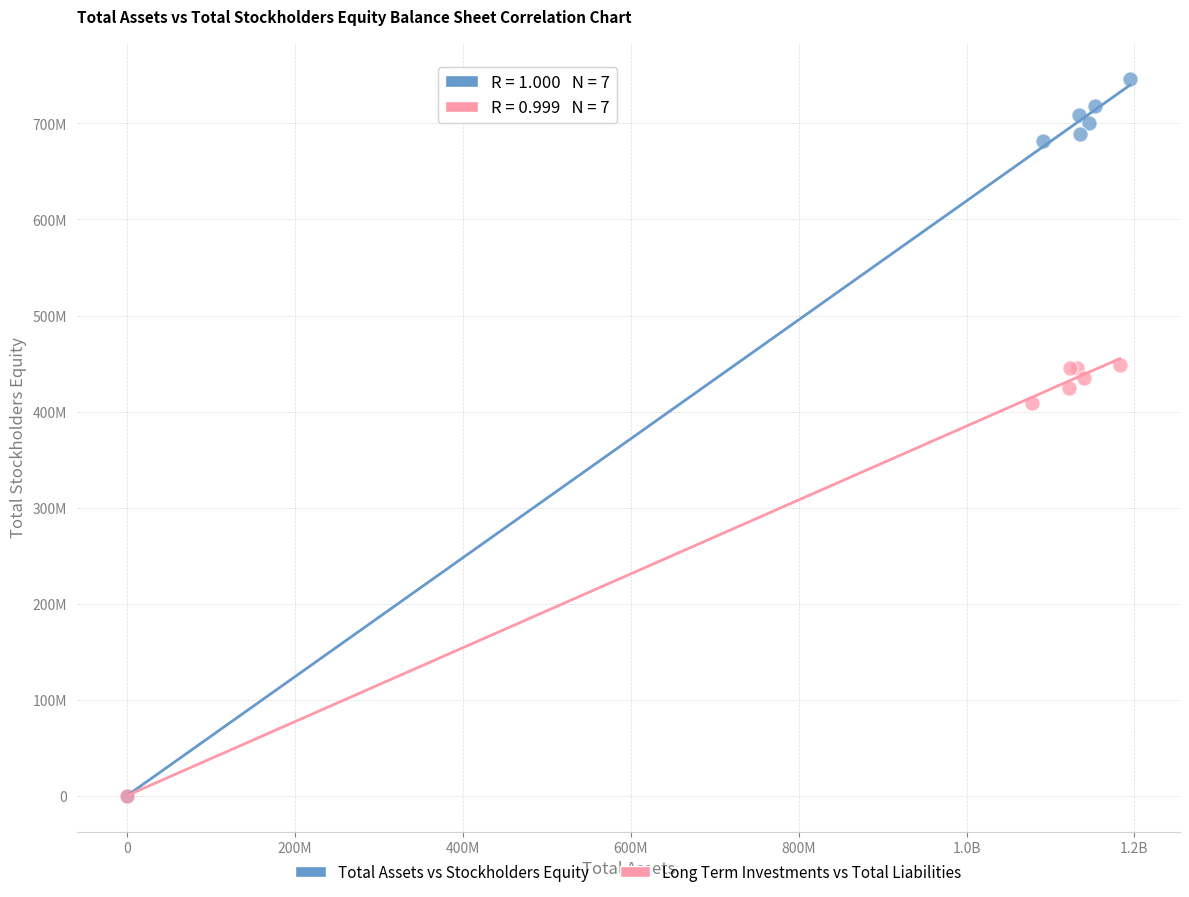

What are all the series names shown in the legend?

Total Assets vs Stockholders Equity, Long Term Investments vs Total Liabilities